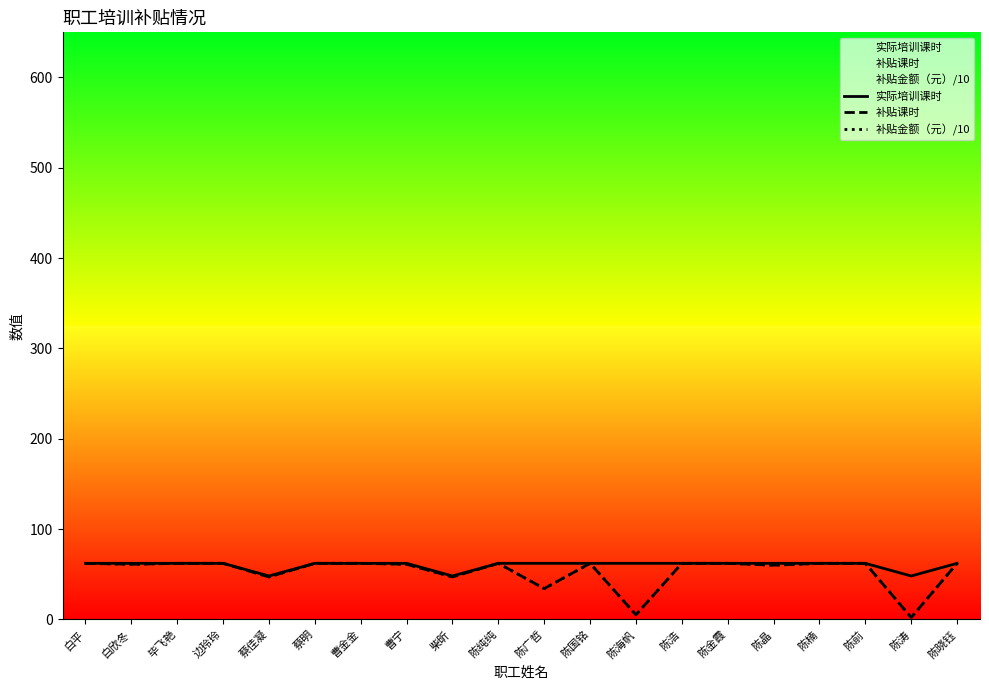

What is the difference between the maximum and minimum values in the 补贴课时 series?

60